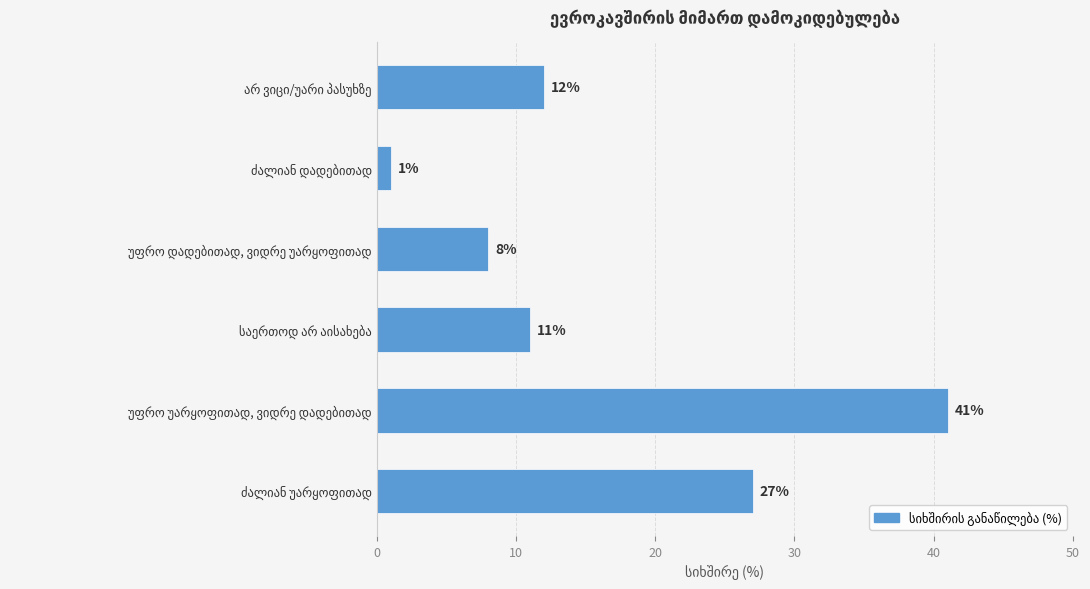

What is the difference between the maximum and second lowest values?

33